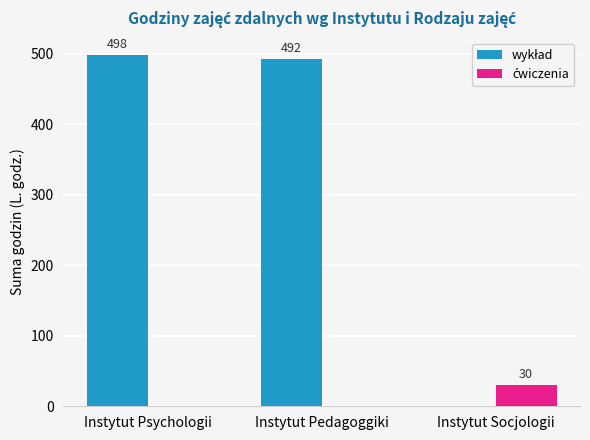

What is the maximum value shown in the chart?

498